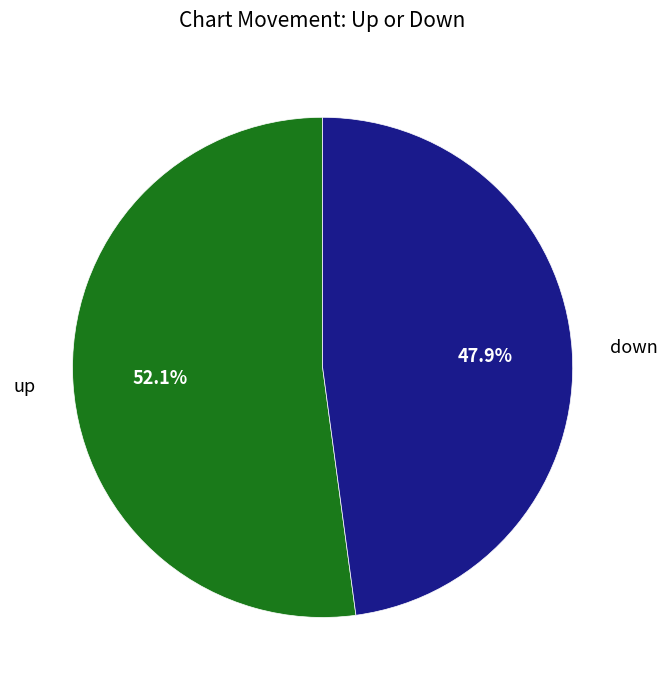

What percentage is NOT represented by down?

52.1%